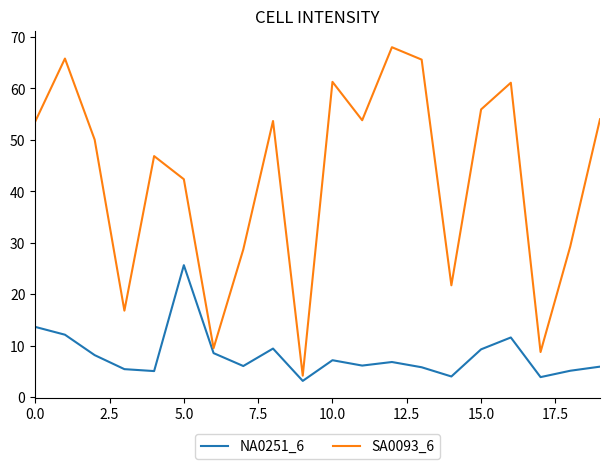

What is the difference between the maximum and minimum values in the NA0251_6 series?

22.5